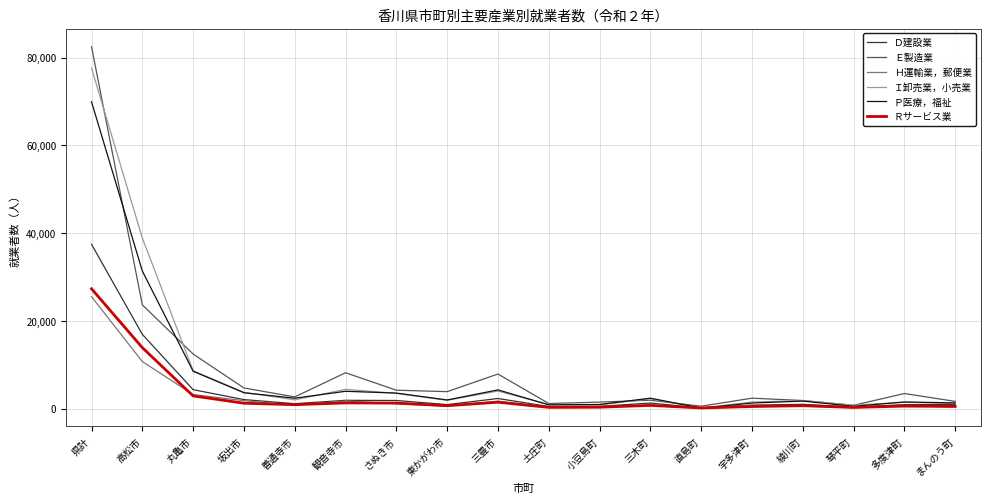

Count the number of data series in this chart.

6